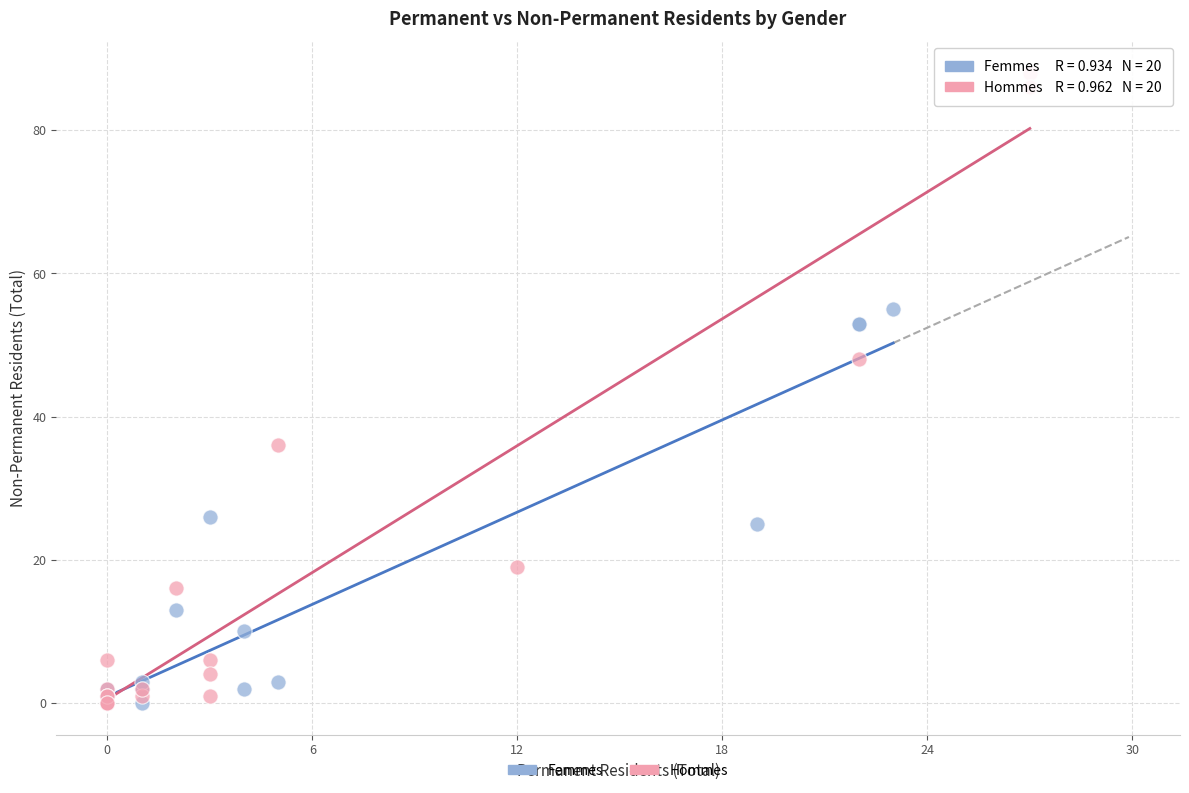

Which series has the widest spread of Y values?

Hommes